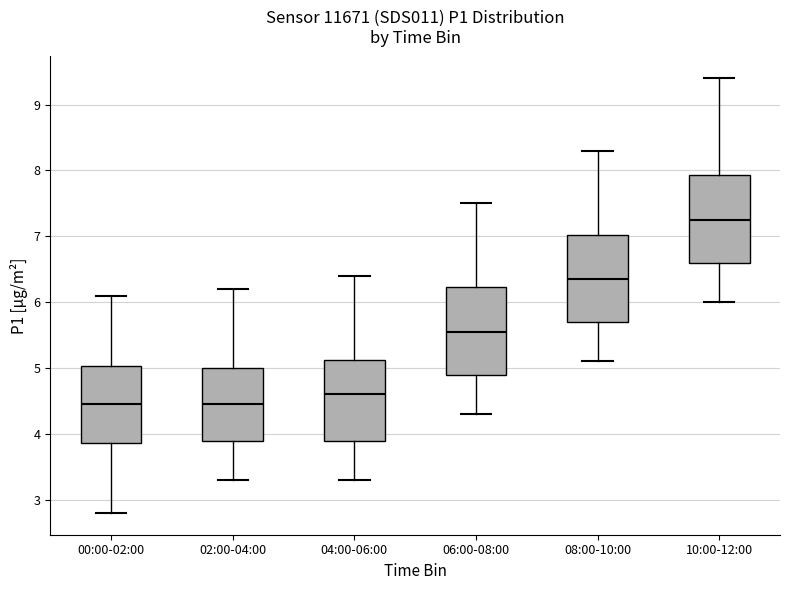

Reading left to right, transcribe this box plot: for each box, give where its median line is, the range the box spans, and where its two whiskers end, as read against the y-axis. The values are not printed on the chart, so give them approximately, as read against the axis.

00:00-02:00: median 4.5, box 3.9 to 5.0, whiskers 2.8 to 6.1
02:00-04:00: median 4.5, box 3.9 to 5.0, whiskers 3.3 to 6.2
04:00-06:00: median 4.6, box 3.9 to 5.1, whiskers 3.3 to 6.4
06:00-08:00: median 5.6, box 4.9 to 6.2, whiskers 4.3 to 7.5
08:00-10:00: median 6.4, box 5.7 to 7.0, whiskers 5.1 to 8.3
10:00-12:00: median 7.3, box 6.6 to 7.9, whiskers 6.0 to 9.4